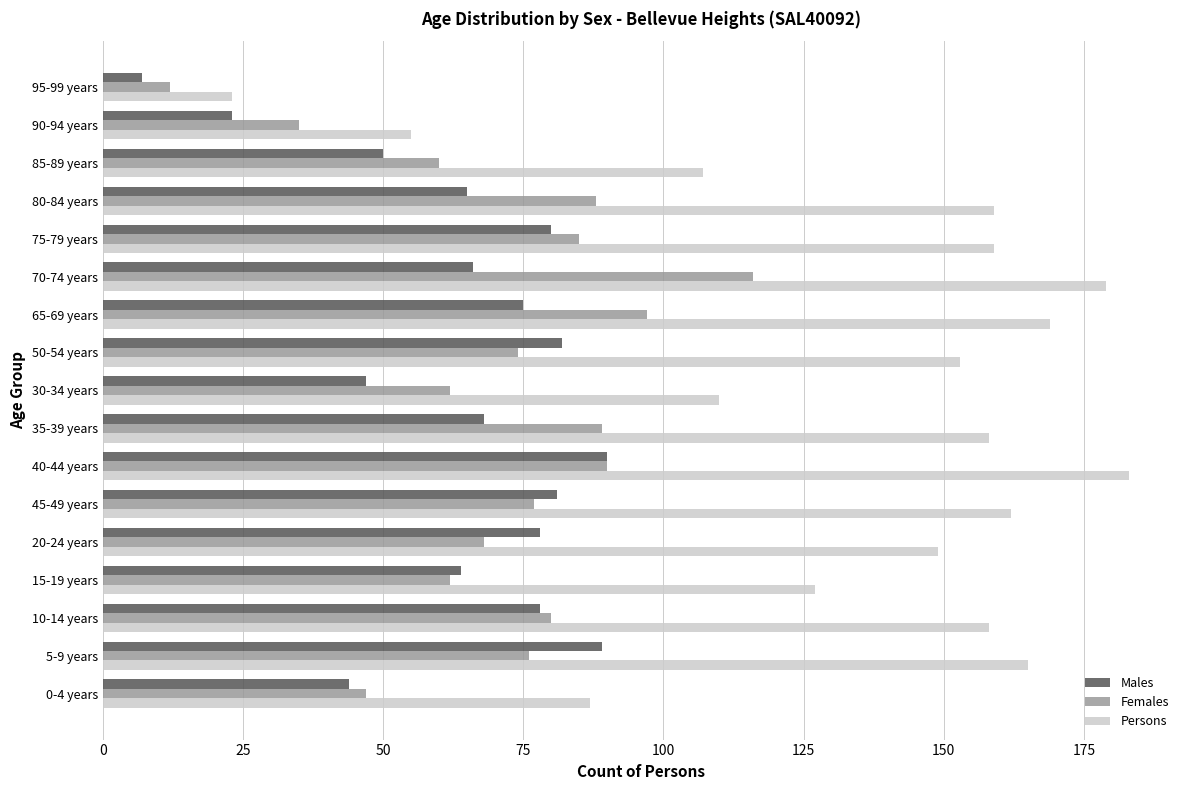

Is the value of Females at 70-74 years greater than the value of Persons at 30-34 years?

Yes